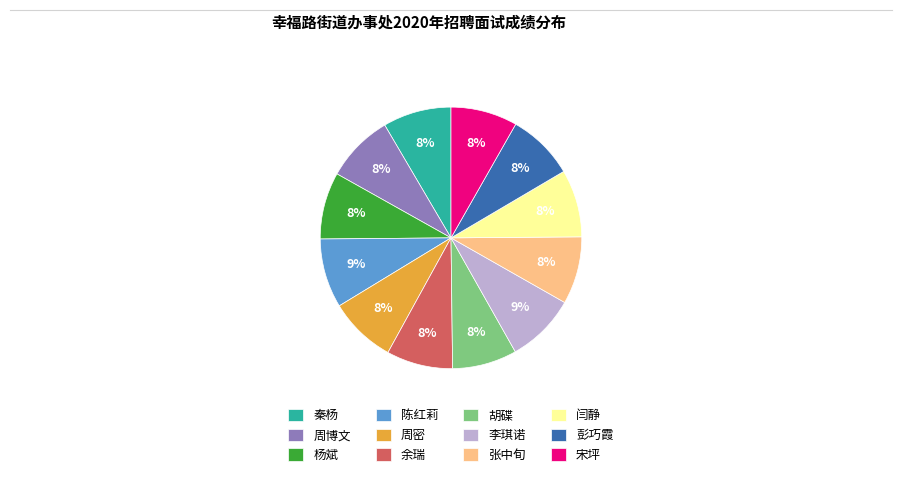

True or false: 秦杨 accounts for 8% of the total.

True